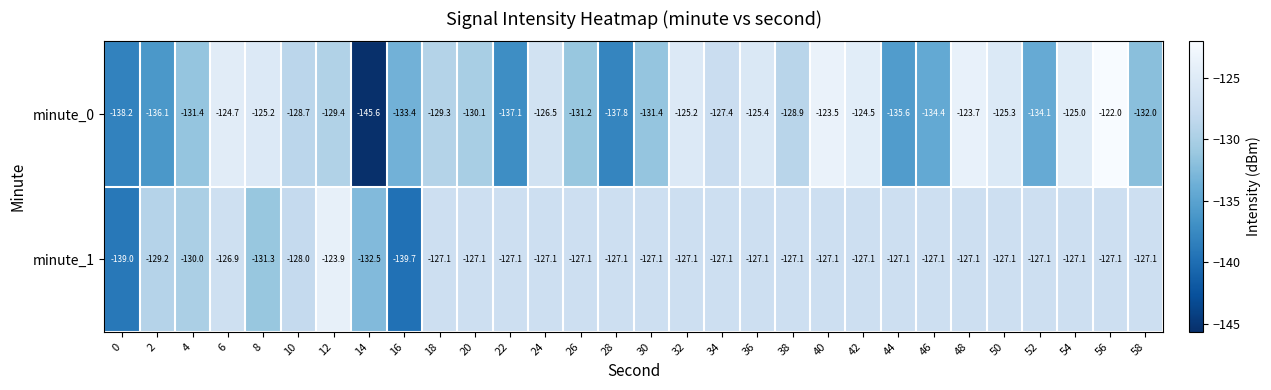

At which label is minute_0 closest to -133?

16